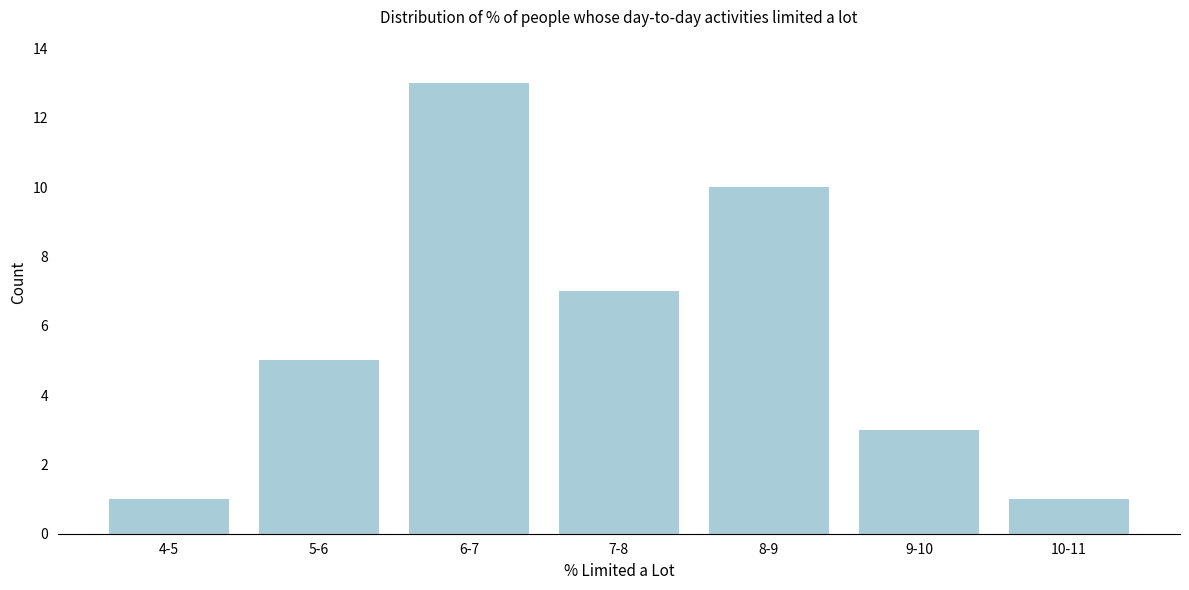

Reading left to right, extract all data points from this chart.

1	5	13	7	10	3	1